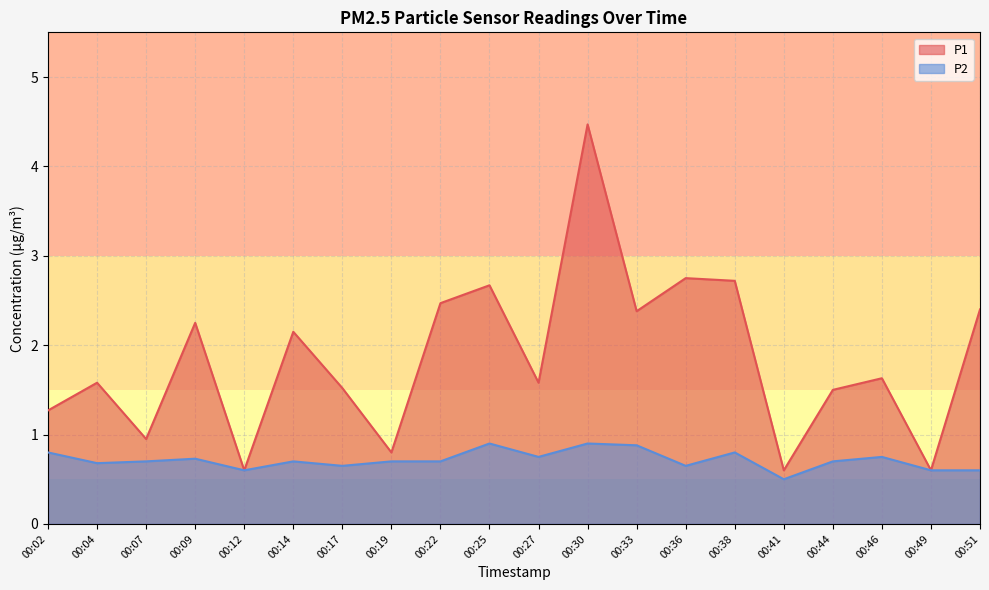

Is the value of P1 at 00:04 greater than the value of P2 at 00:30?

Yes